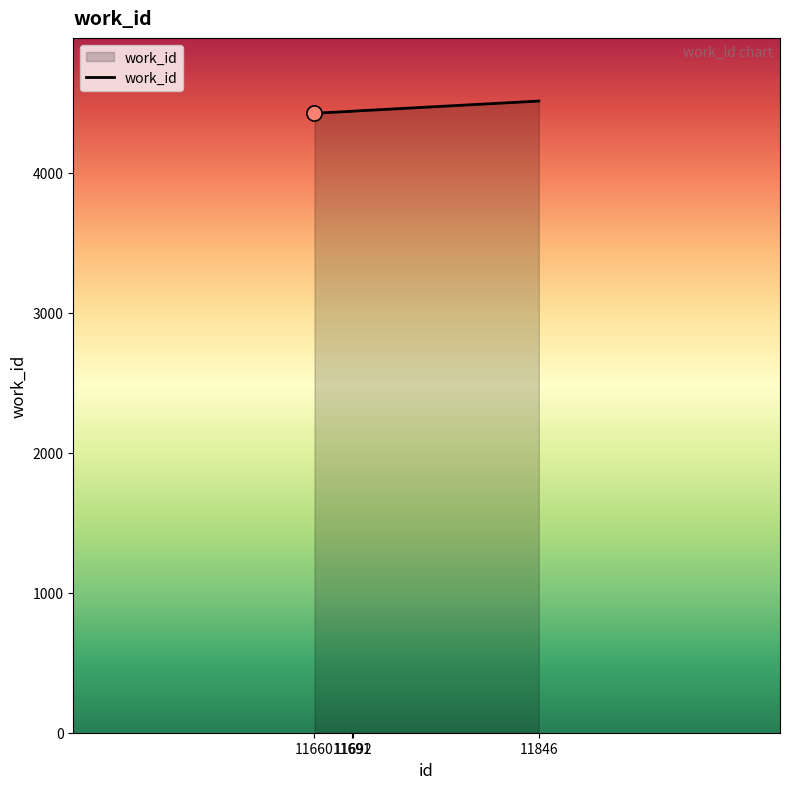

What is the change in value from 11660 to 11846?

+87